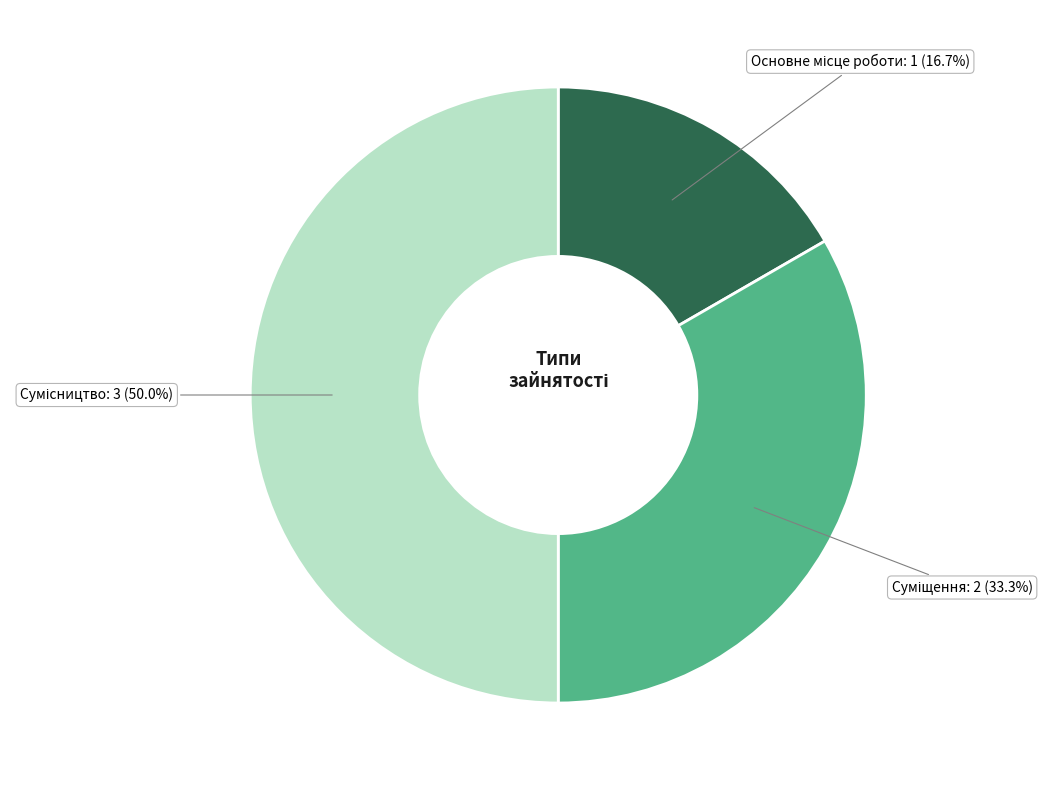

How much of the chart is everything except Сумісництво?

50.0%